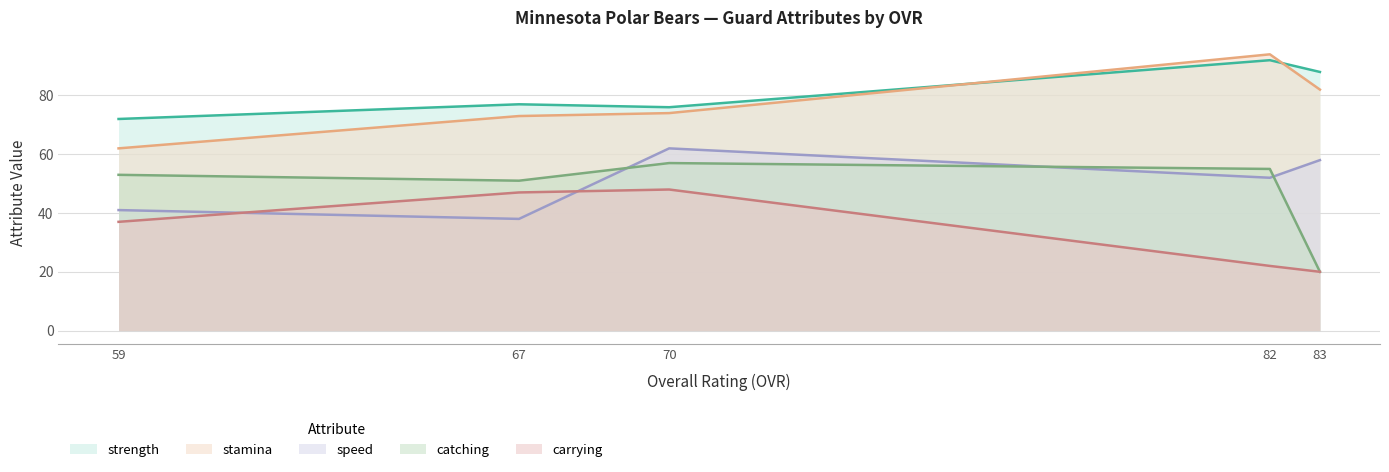

Where is strength nearest to the value 82?

67